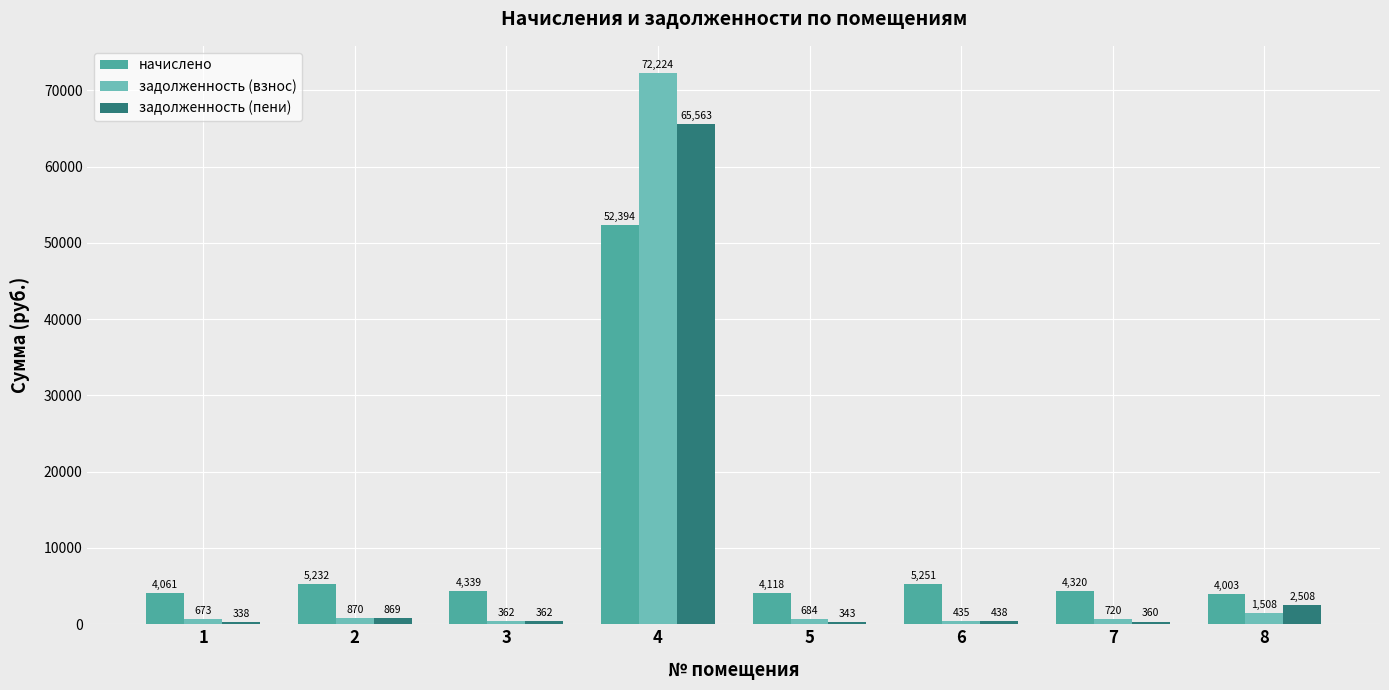

Does the chart contain stacked bars?

No